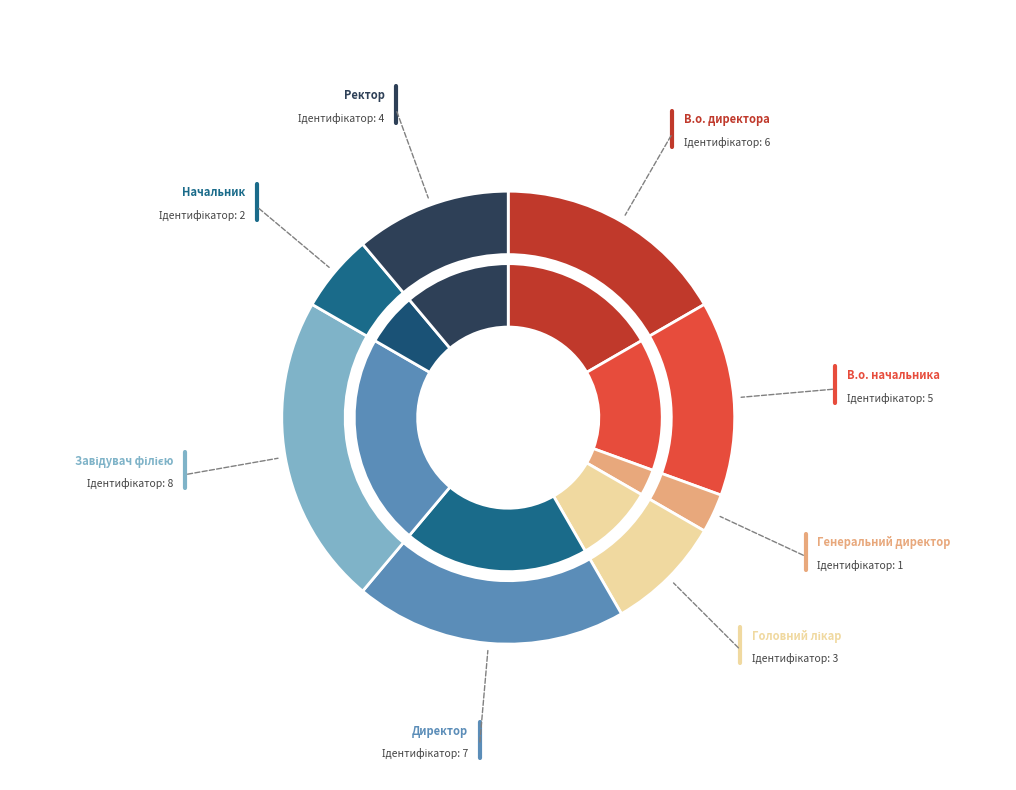

To the nearest percent, what is the difference between the Директор and Генеральний директор slice percentages?

17%